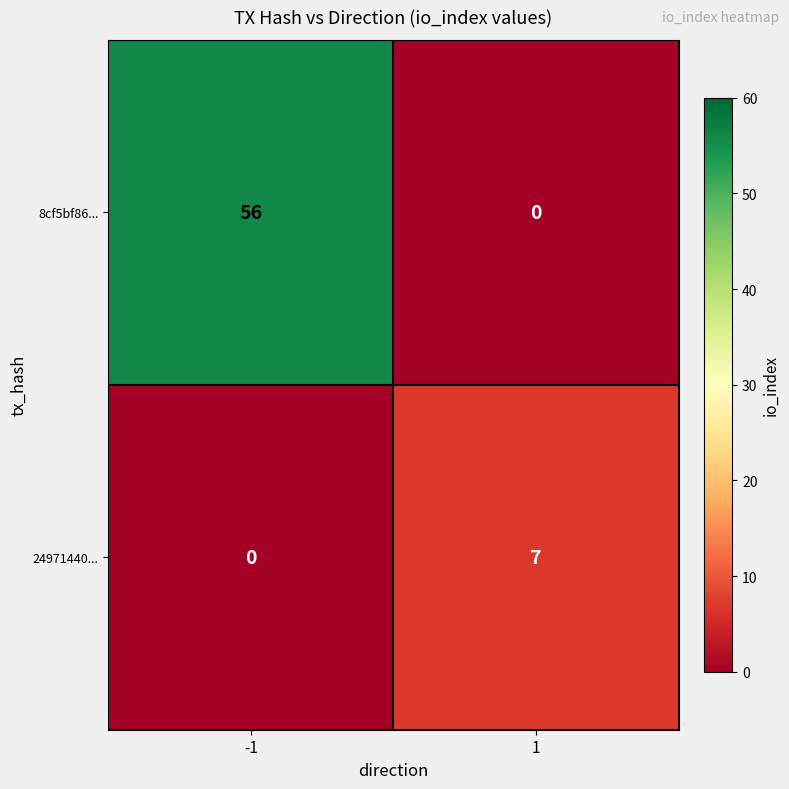

What is the total value across all series at -1?

56